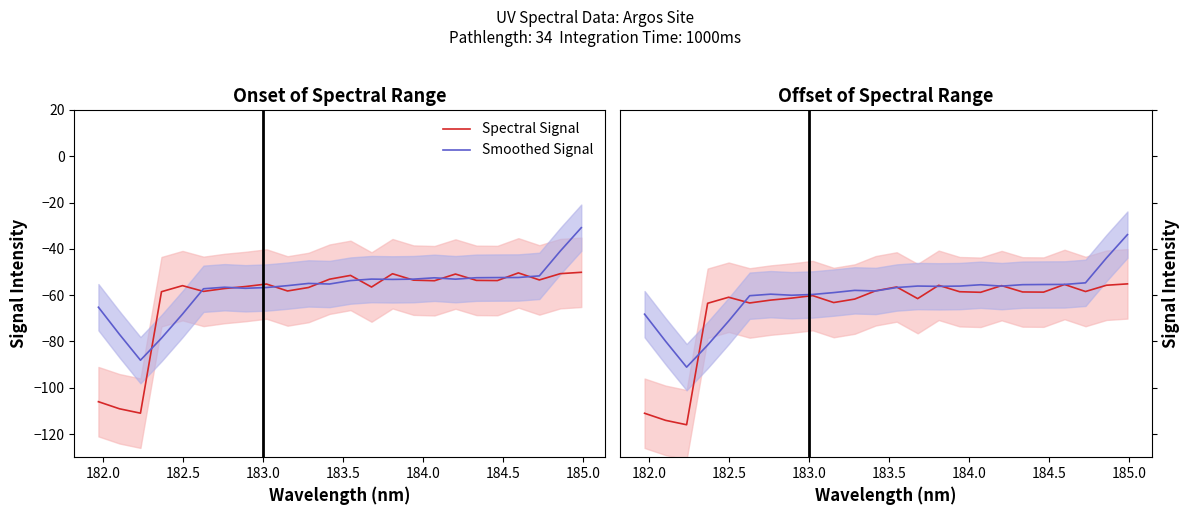

What is the sum of all Smoothed Signal values?

-1442.0